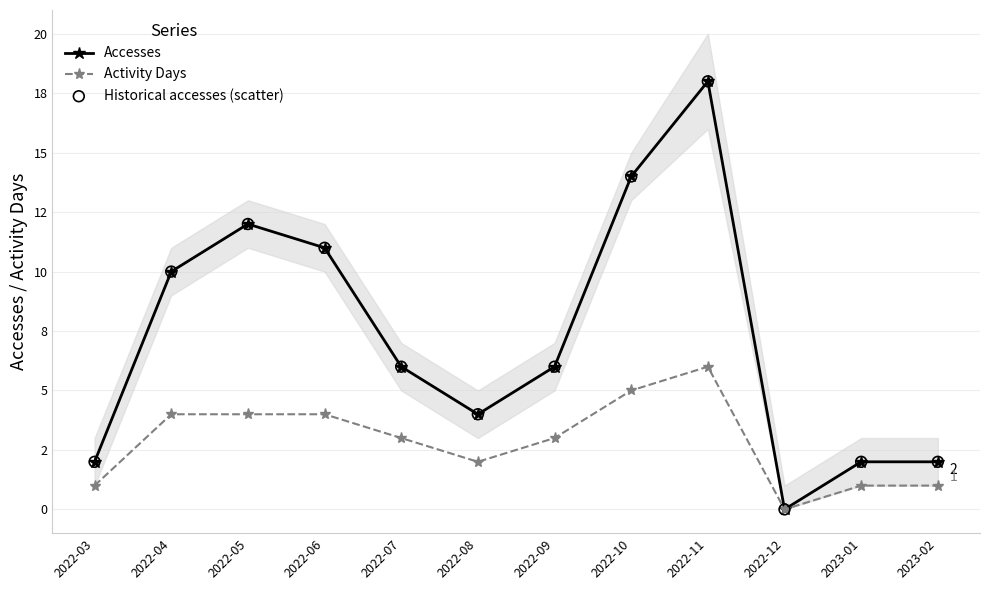

What are all the series names shown in the legend?

Accesses, Activity Days, Historical accesses (scatter)